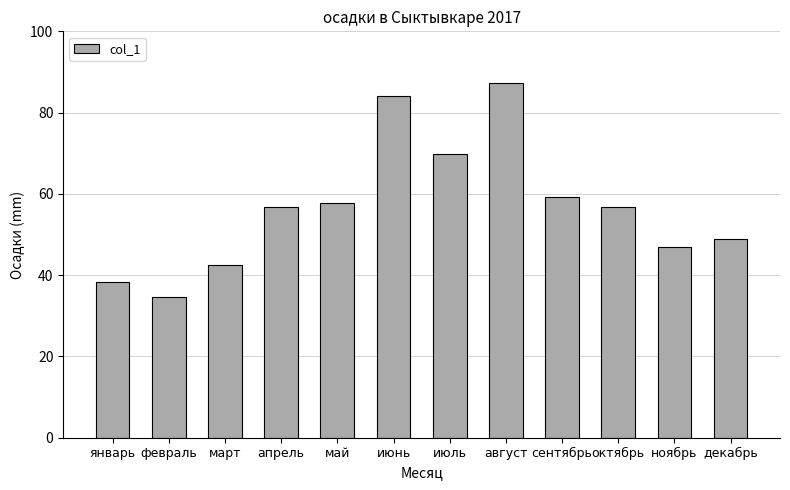

Reading left to right, extract all data points from this chart.

январь=38.3	февраль=34.7	март=42.5	апрель=56.7	май=57.8	июнь=84.1	июль=69.9	август=87.3	сентябрь=59.2	октябрь=56.7	ноябрь=46.9	декабрь=49.0